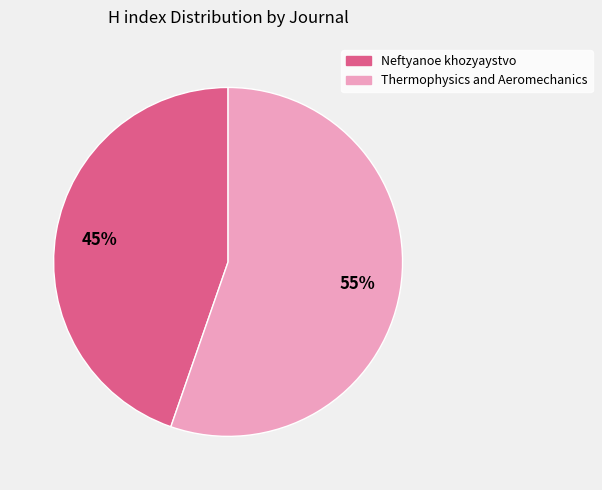

To the nearest percent, what is the average slice percentage?

50%